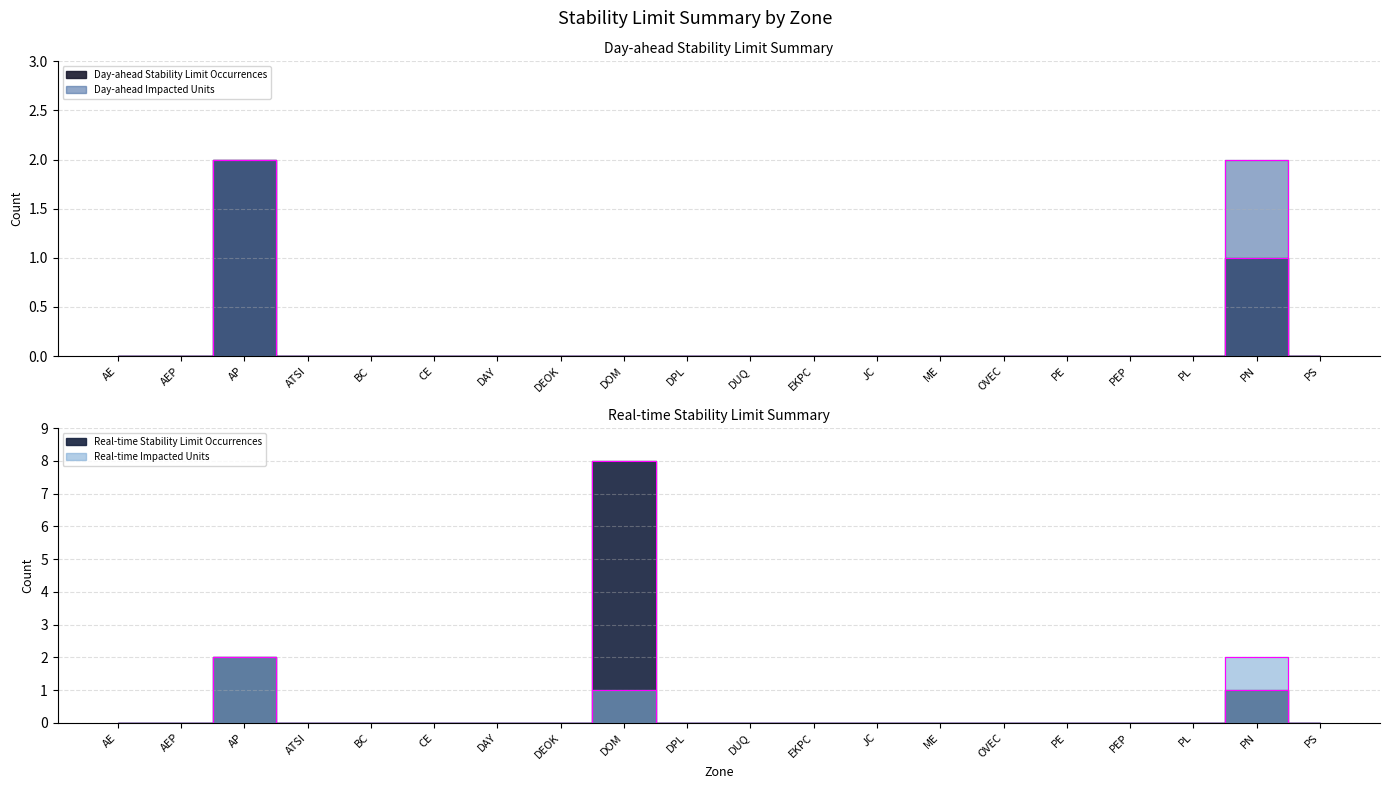

At which category is the sum across all series the highest?

DOM